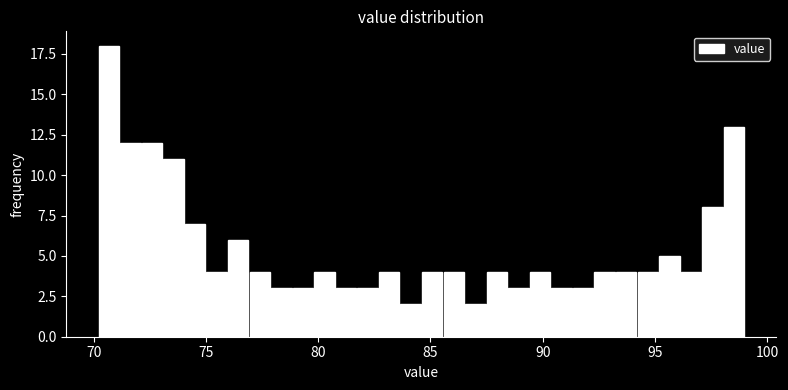

Around what value on the x-axis is the tallest bar? Give the approximate position of its centre, as read against the axis.

70.5